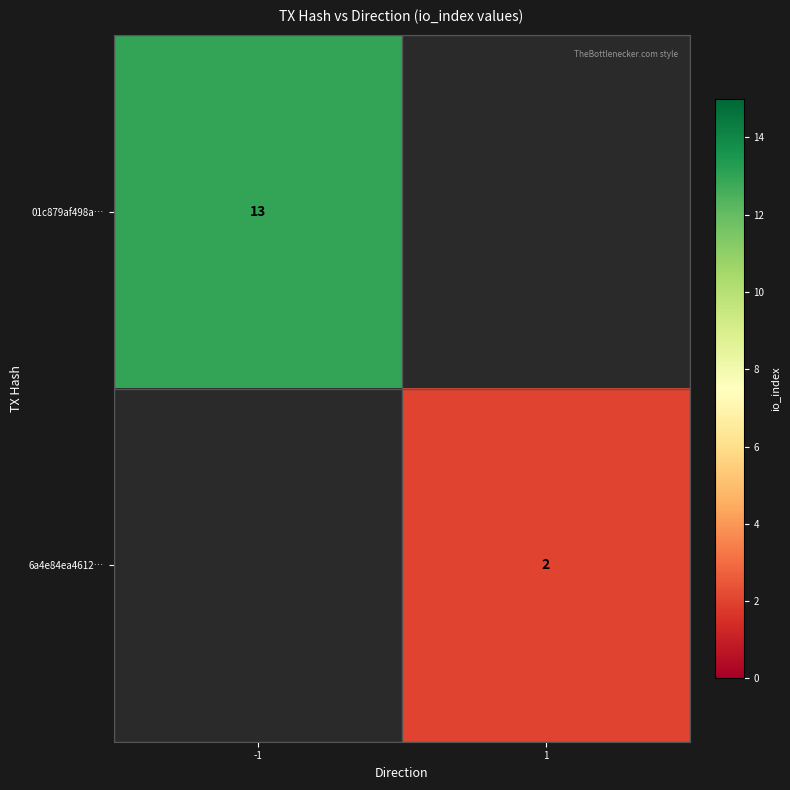

Which category has the lowest value across all series?

1